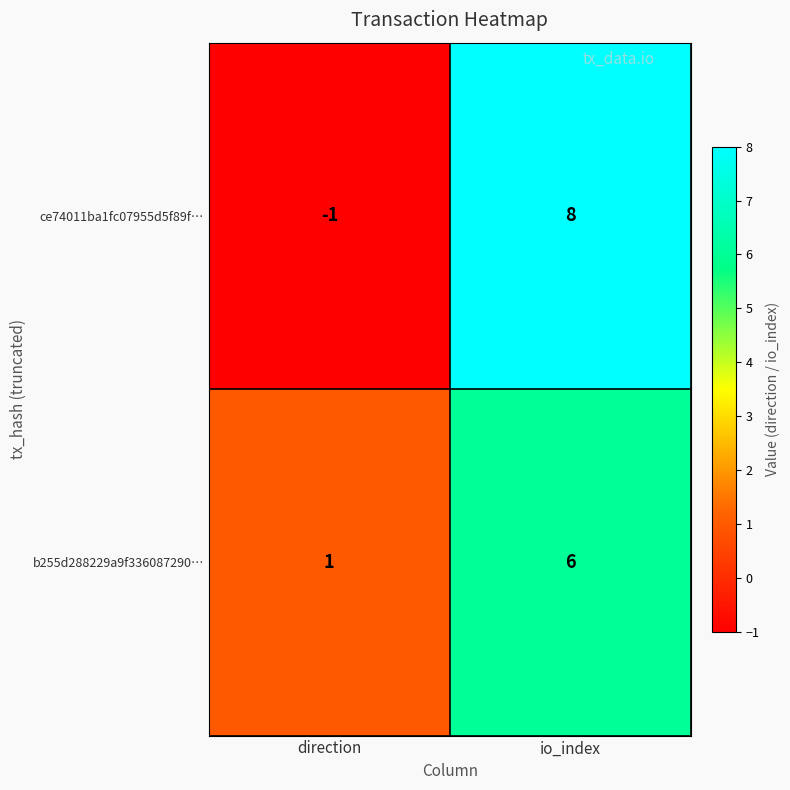

What is the minimum value shown in the chart?

-1